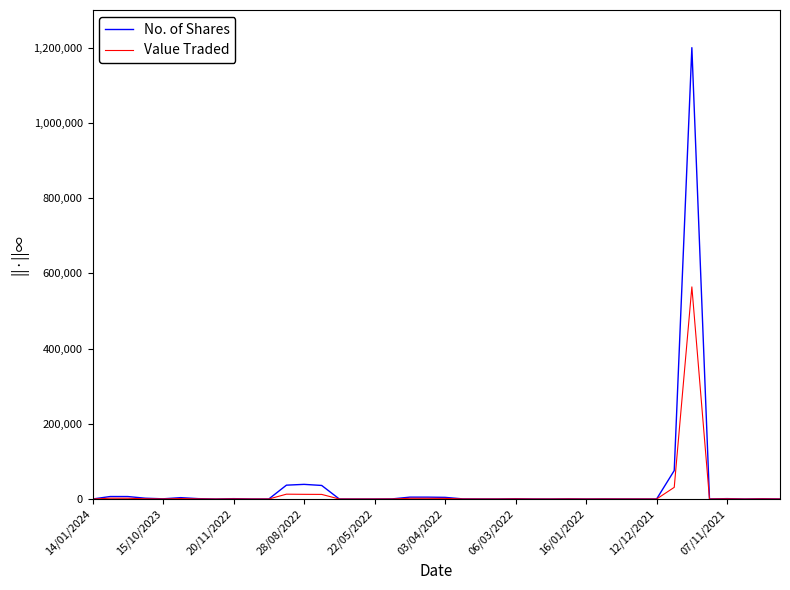

Which series has the largest range (max minus min)?

No. of Shares